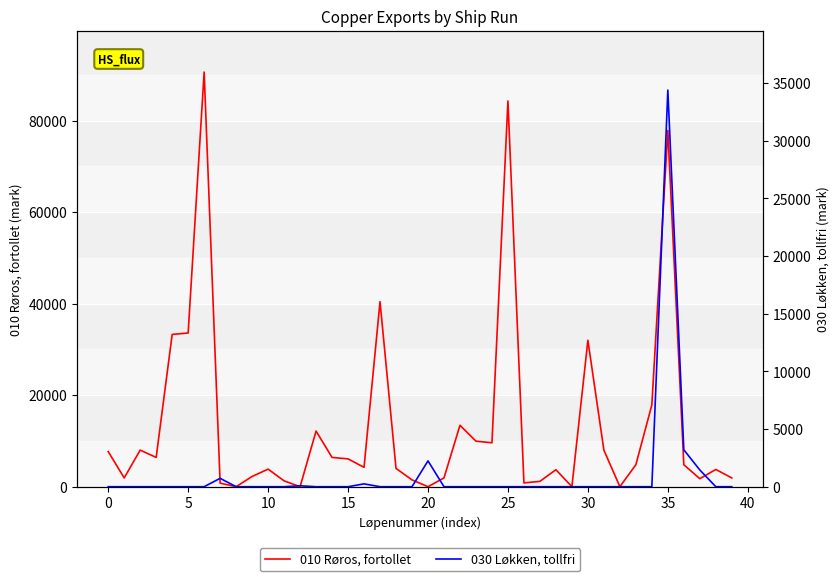

What are all the series names shown in the legend?

010 Røros, fortollet, 030 Løkken, tollfri